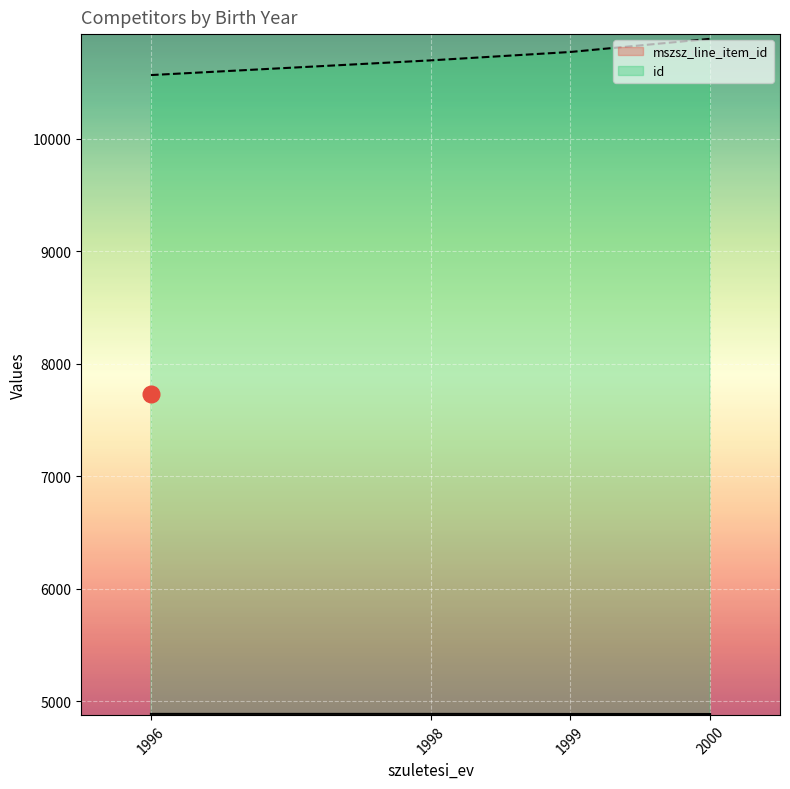

What is the sum of the id values at 2000 and 1996?

21454.0